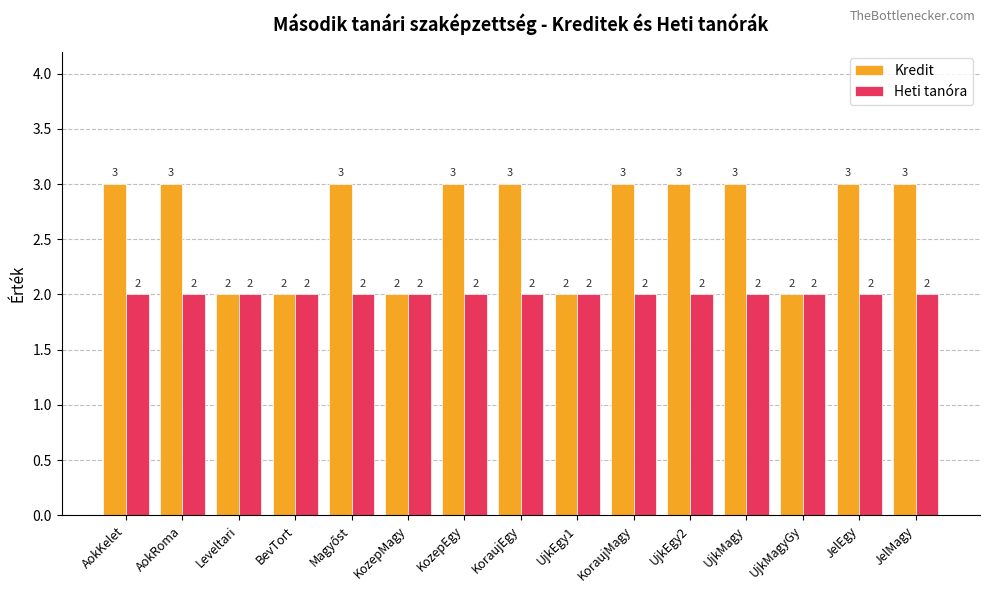

Reading left to right, what are all the values shown in this chart?

Kredit: 3	3	2	2	3	2	3	3	2	3	3	3	2	3	3
Heti tanóra: 2	2	2	2	2	2	2	2	2	2	2	2	2	2	2